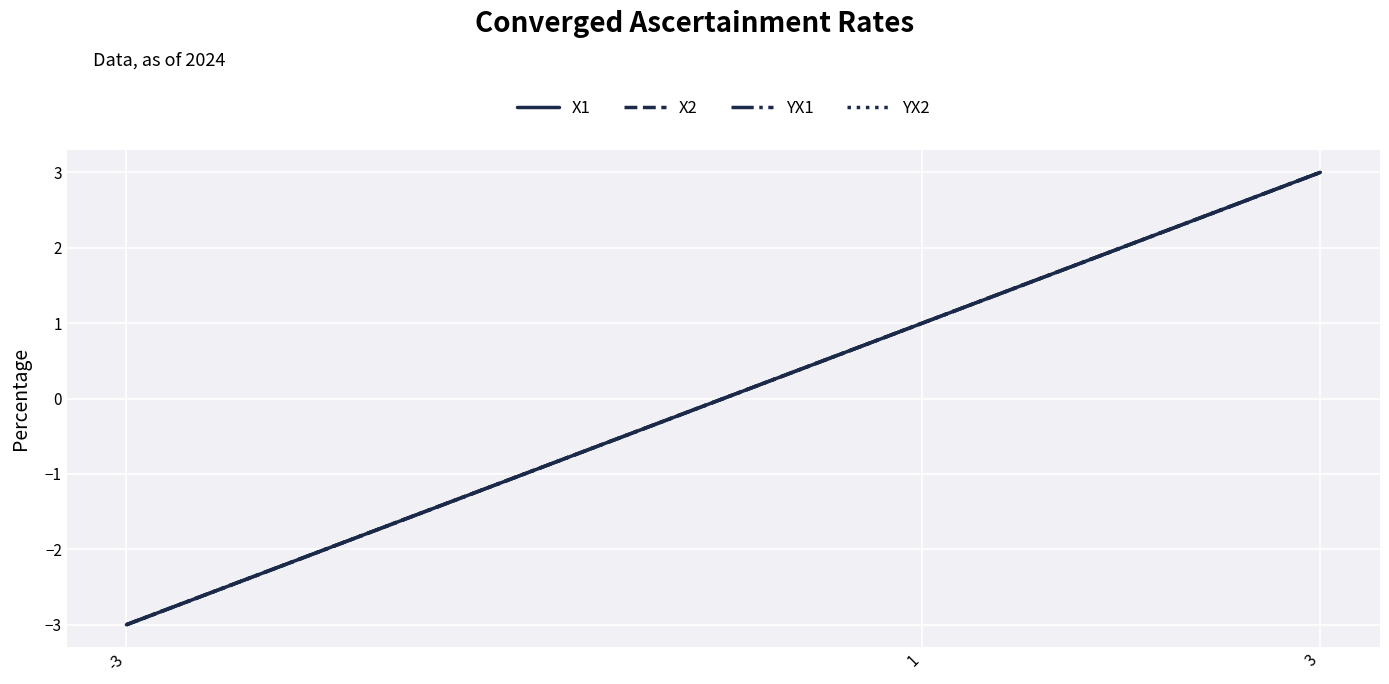

What is the difference between the maximum and minimum values in the YX2 series?

6